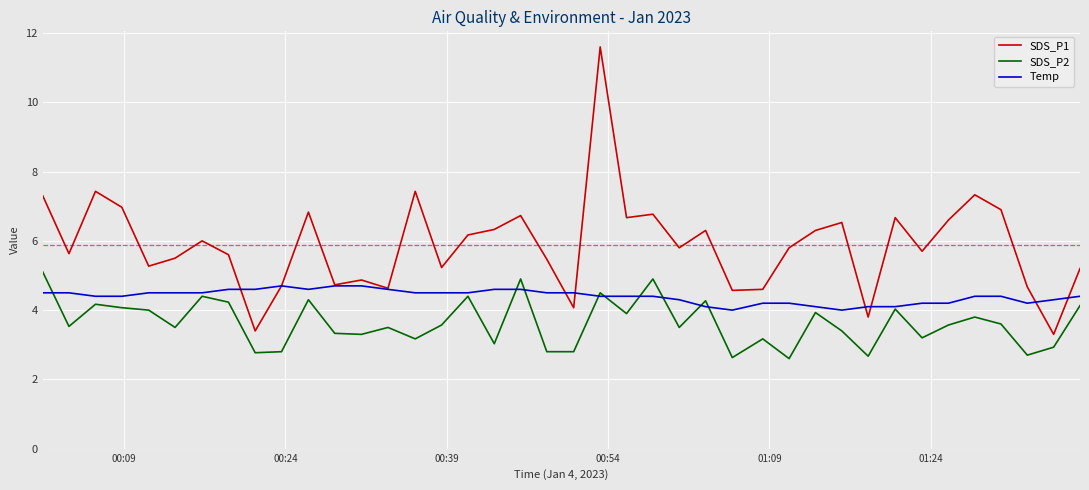

How many lines are shown in the chart?

3